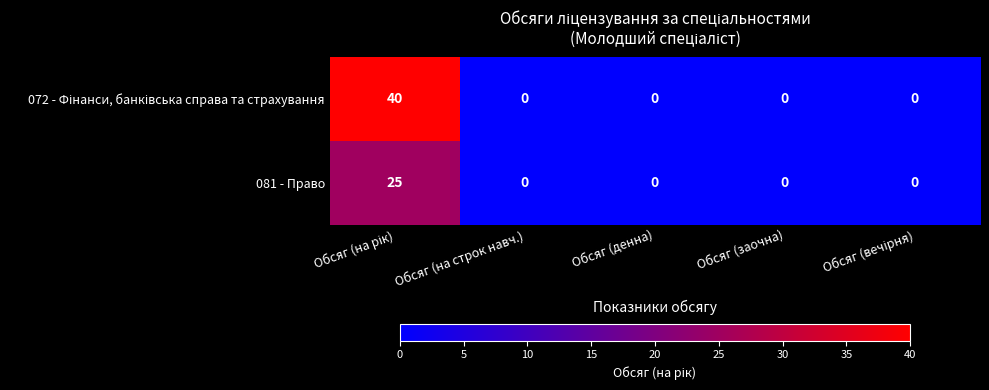

True or false: 081 - Право has a value of 0 at Обсяг (денна).

True